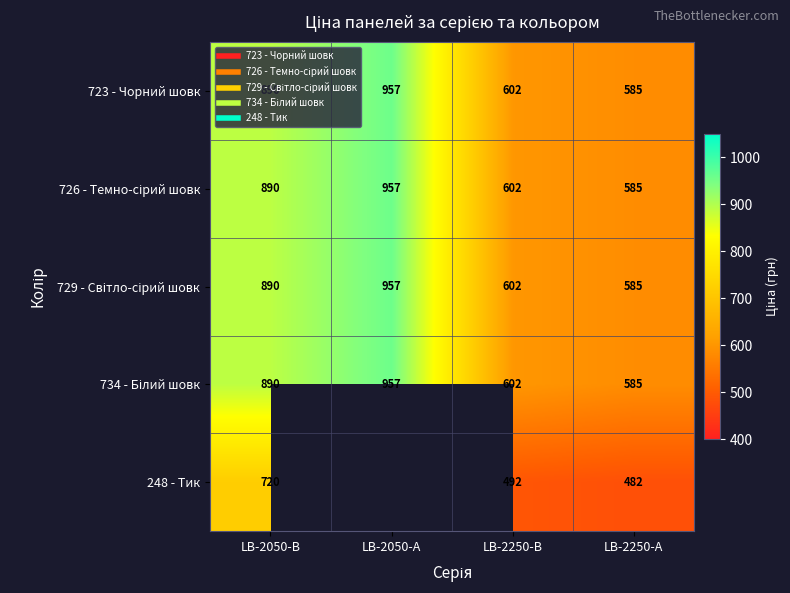

Rank the categories by 248 - Тик value from highest to lowest.

LB-2050-В, LB-2050-А, LB-2250-В, LB-2250-А